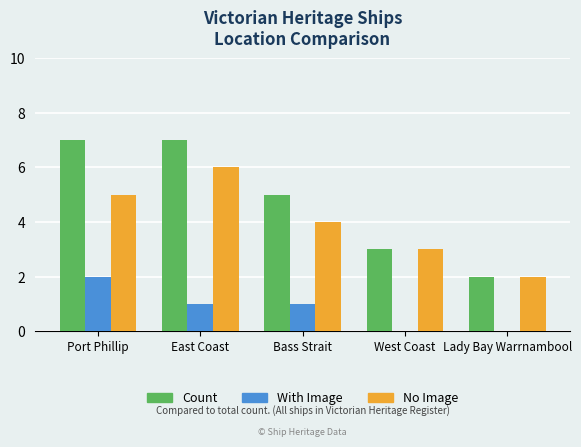

Does the chart contain stacked bars?

No